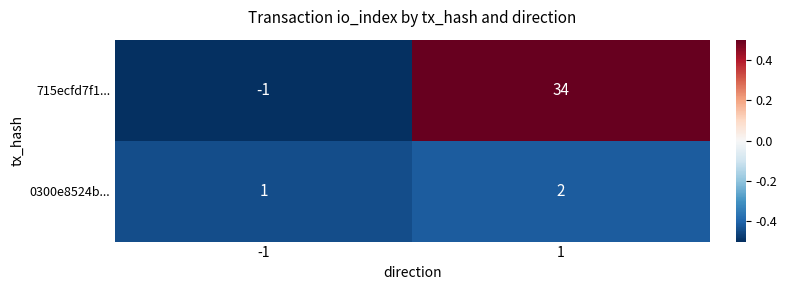

Between -1 and 1, which series saw the biggest shift?

715ecfd7f1...